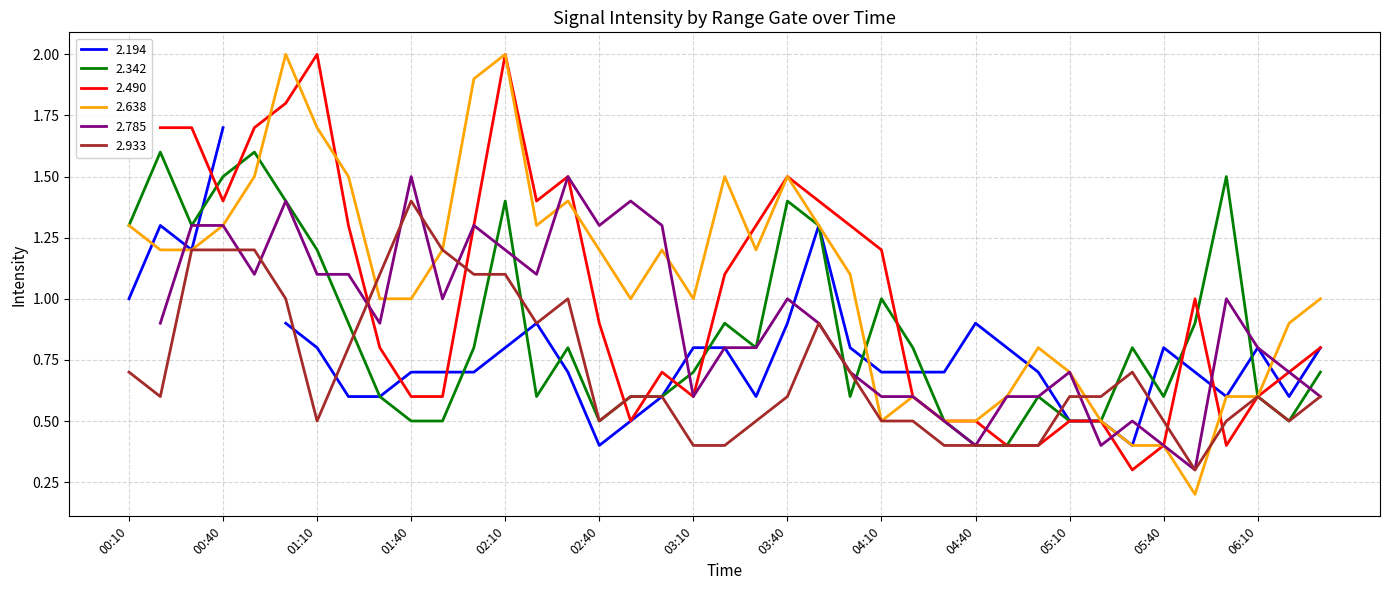

At which label does 2.638 reach its minimum?

2005/04/29 05:50